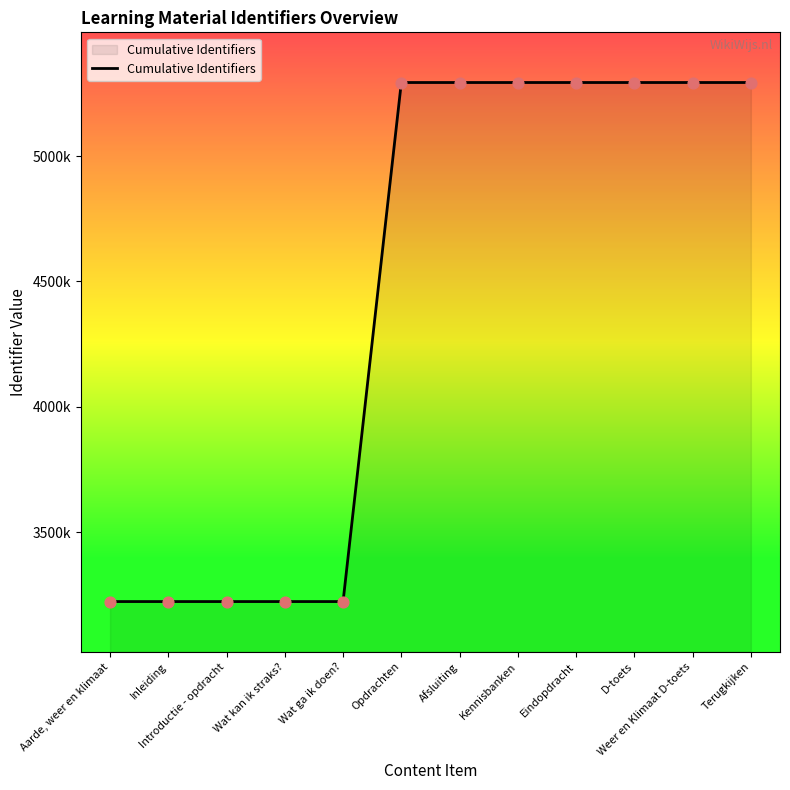

What is the change in value from Introductie - opdracht to Weer en Klimaat D-toets?

+2069121